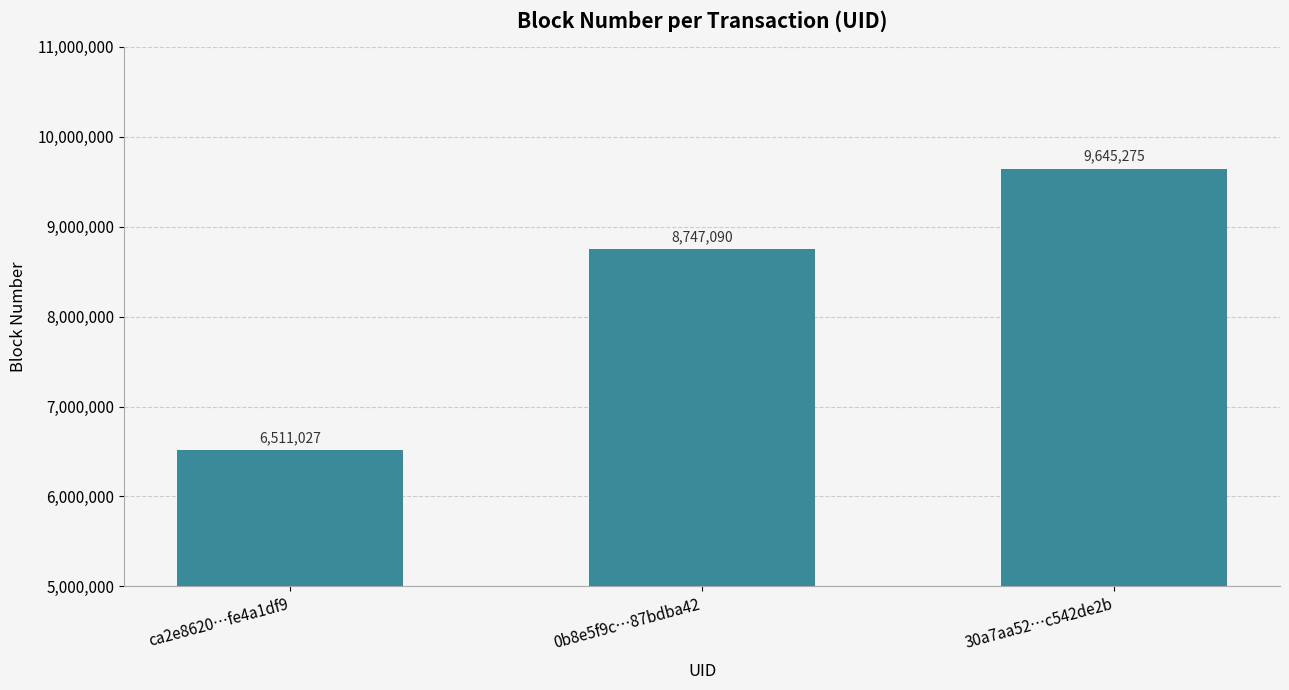

What is the maximum value shown in the chart?

9645275